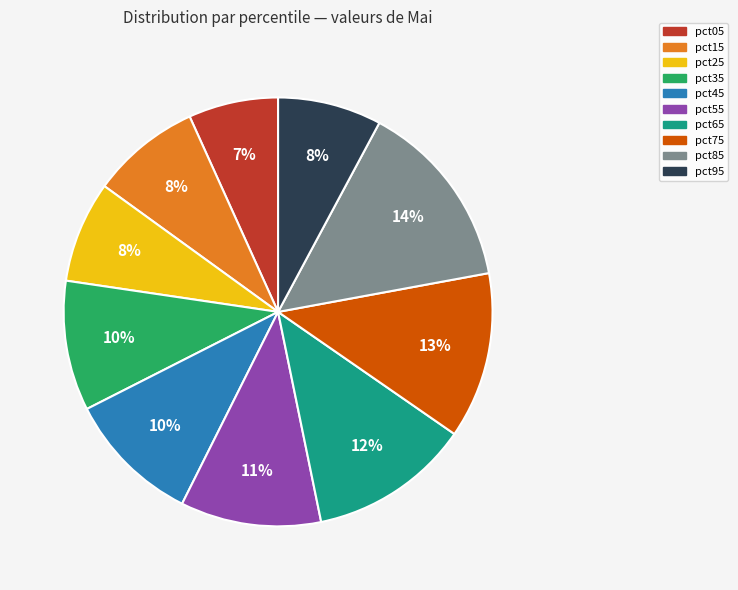

Is the sum of pct25 and pct05 greater than half?

No